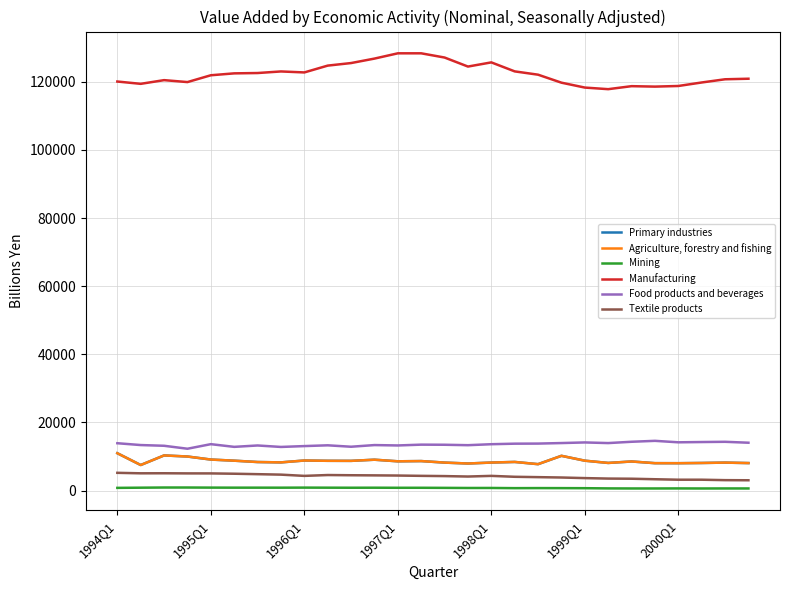

At which label is Primary industries closest to 9219?

1995Q1